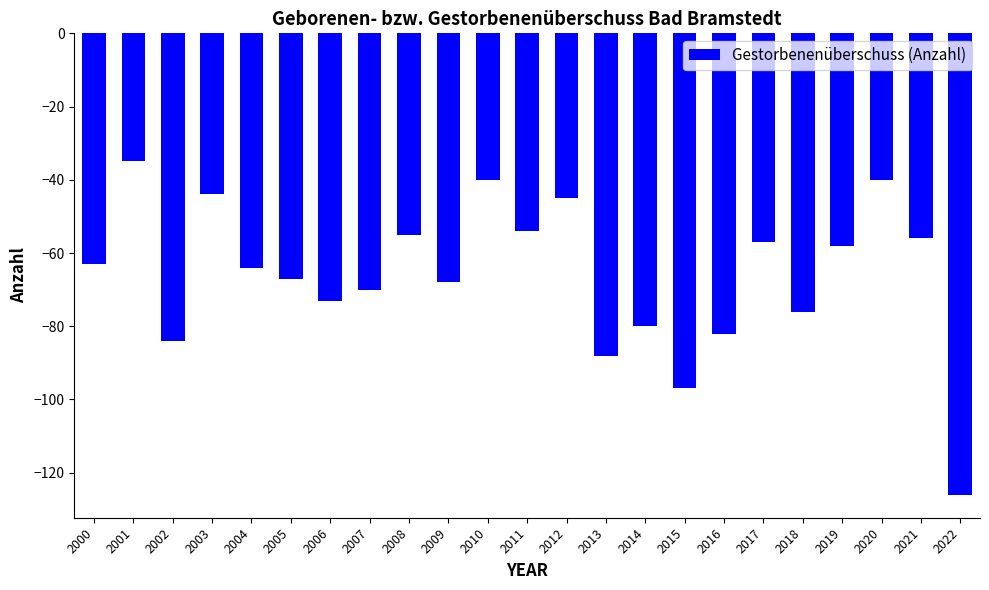

What is the difference between the second highest and minimum values?

86